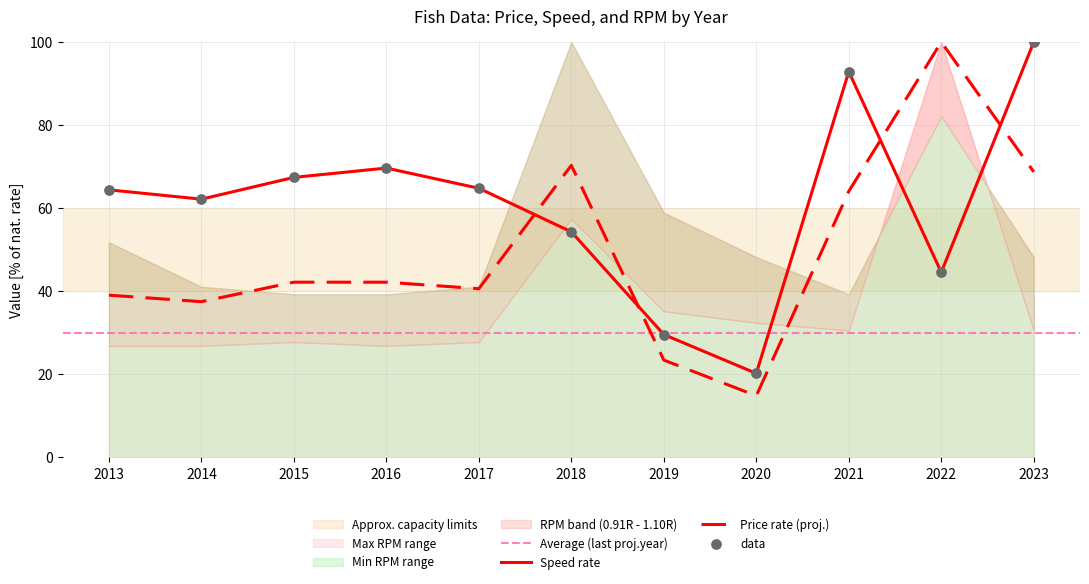

What is the highest value of the Speed rate series?

100.0